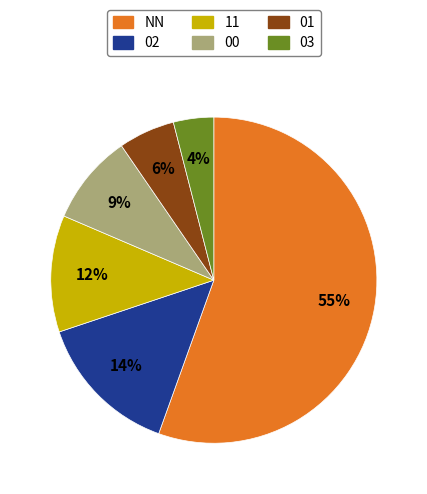

What percentage is the 00 slice, to the nearest percent?

9%